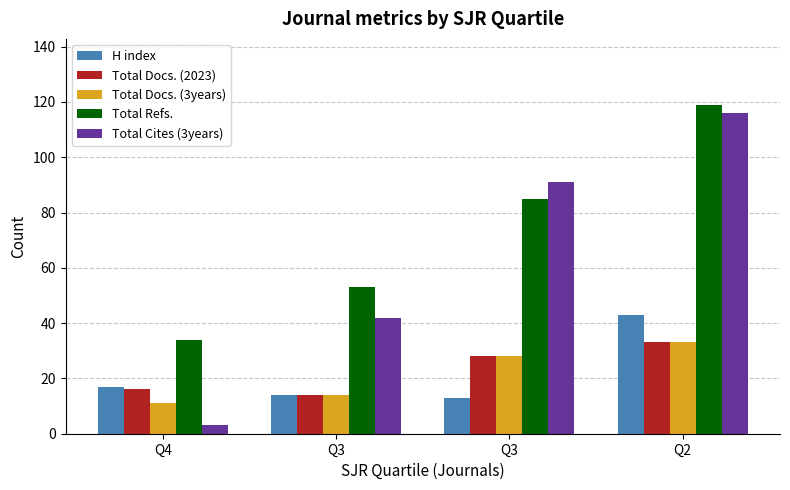

What are all the series names shown in the legend?

H index, Total Docs. (2023), Total Docs. (3years), Total Refs., Total Cites (3years)